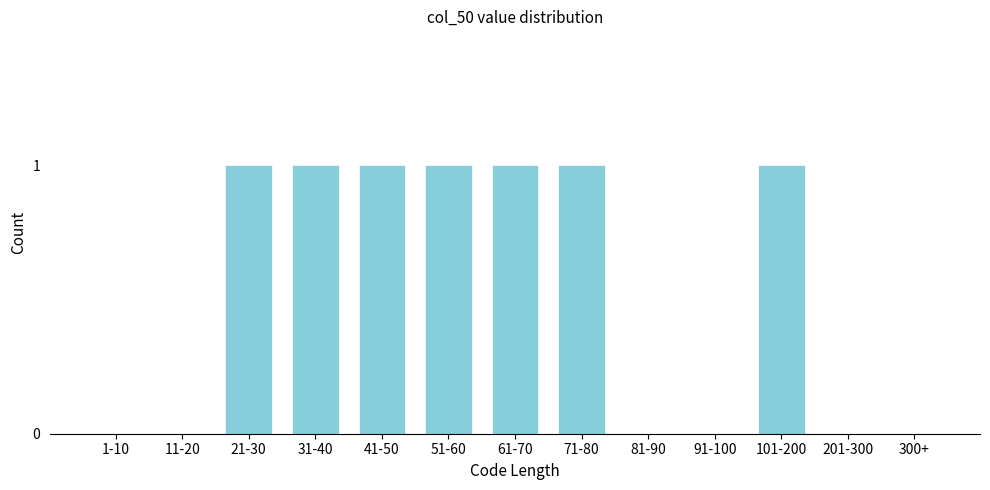

Reading right to left, what are all the values shown in this chart?

300+=0	201-300=0	101-200=1	91-100=0	81-90=0	71-80=1	61-70=1	51-60=1	41-50=1	31-40=1	21-30=1	11-20=0	1-10=0